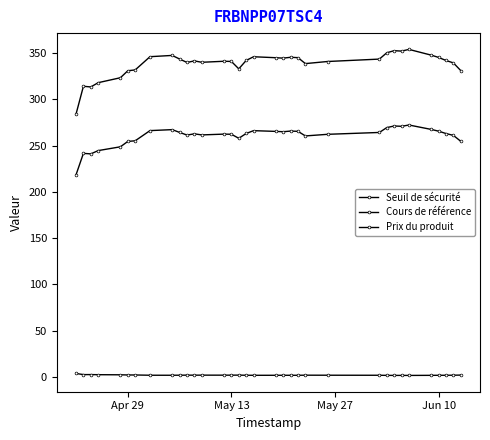

How many data points does each series have?

34